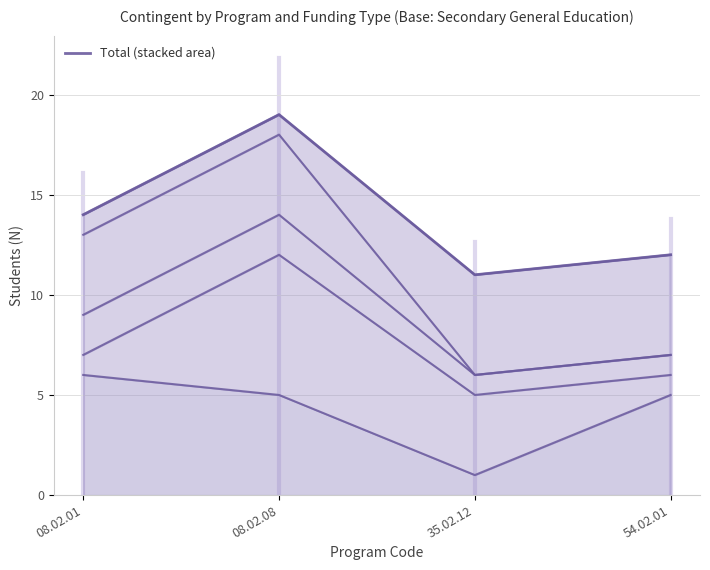

True or false: the data has more than 2 interior local peaks.

False